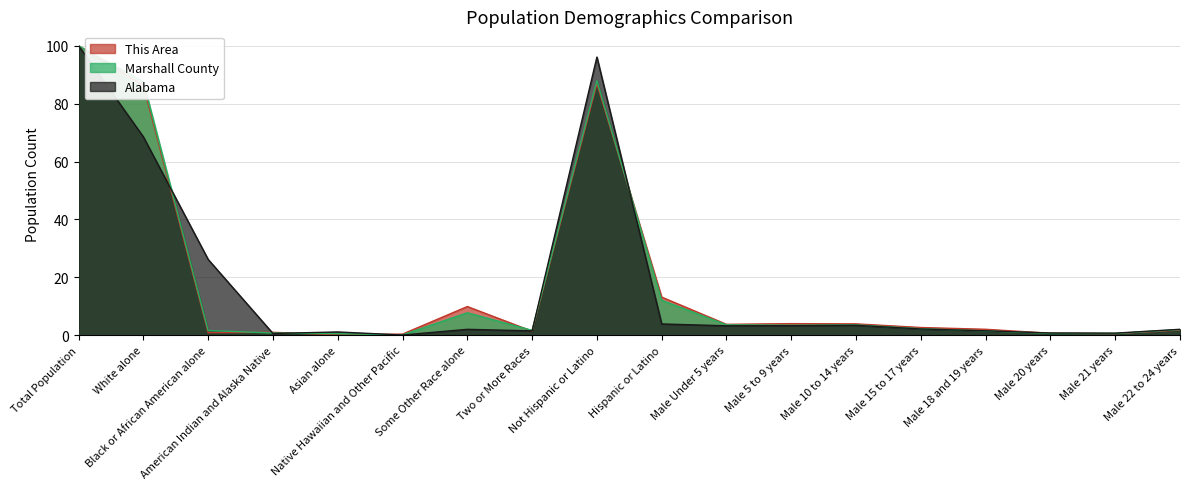

Between American Indian and Alaska Native and Male 20 years, which series saw the biggest shift?

This Area